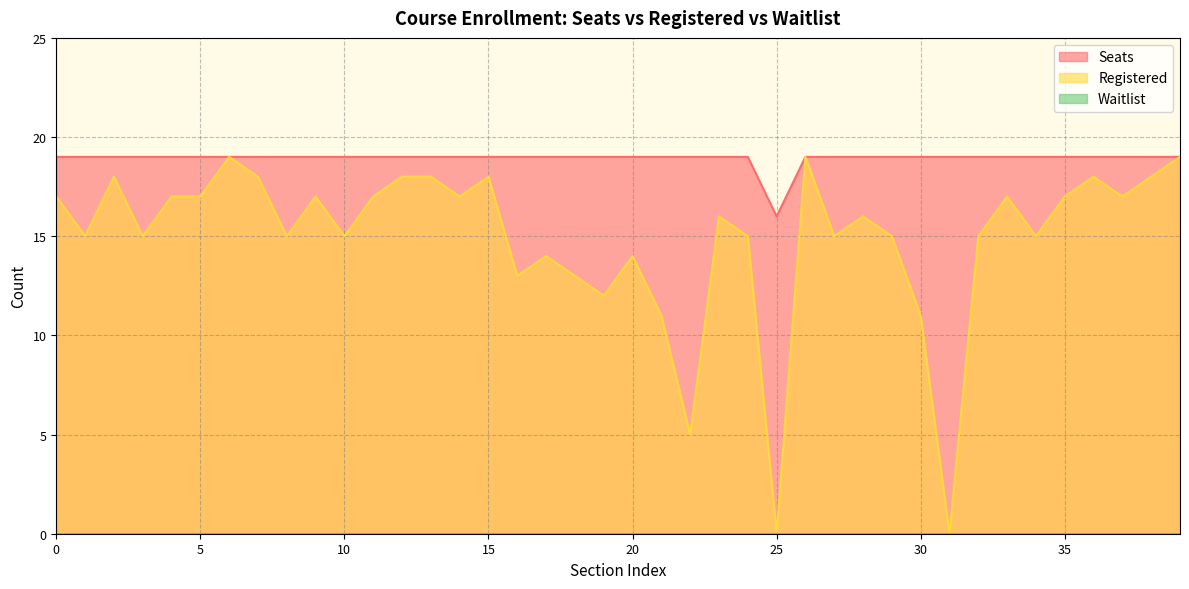

At which label does Seats reach its minimum?

25